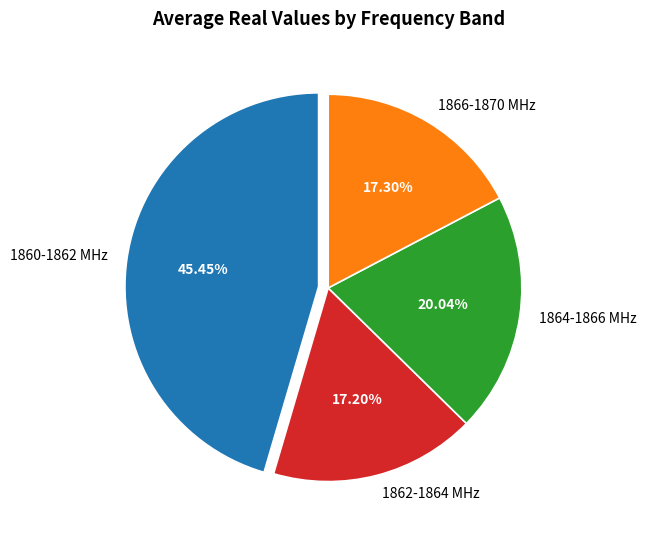

Approximately how many times larger is the value at 1864-1866 MHz compared to 1862-1864 MHz?

1.2